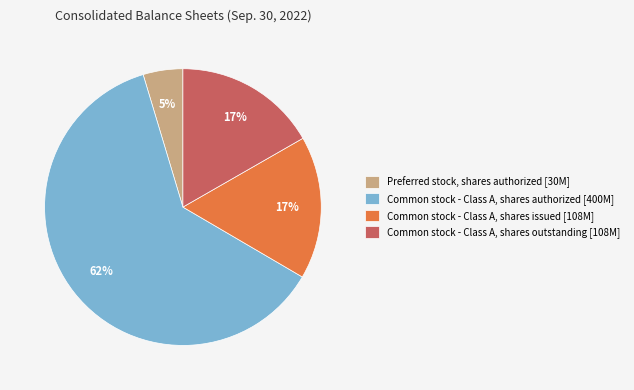

Count the number of slices in the pie.

4